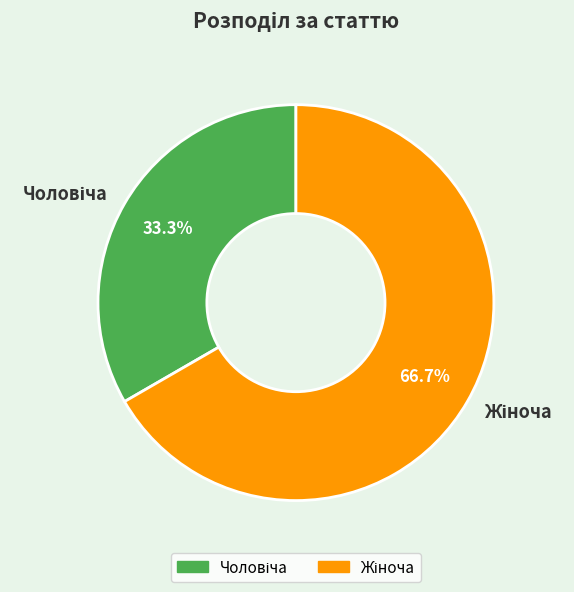

Is there a majority slice in this chart?

Yes